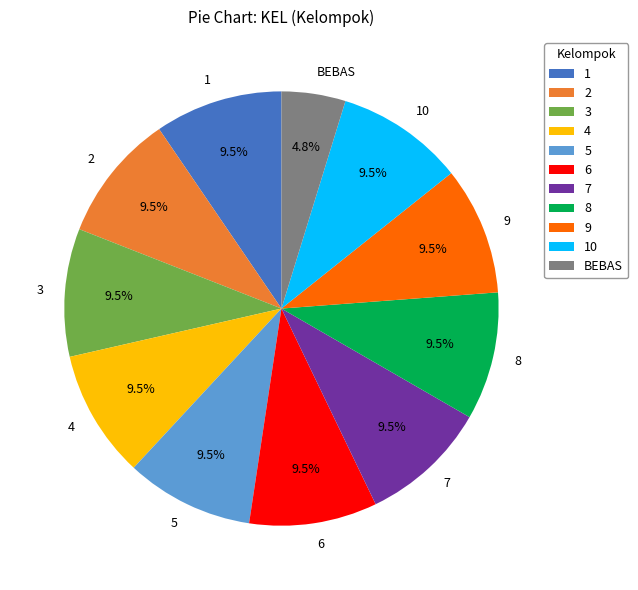

What is the ratio of the value at 7 to the value at 3?

1.0